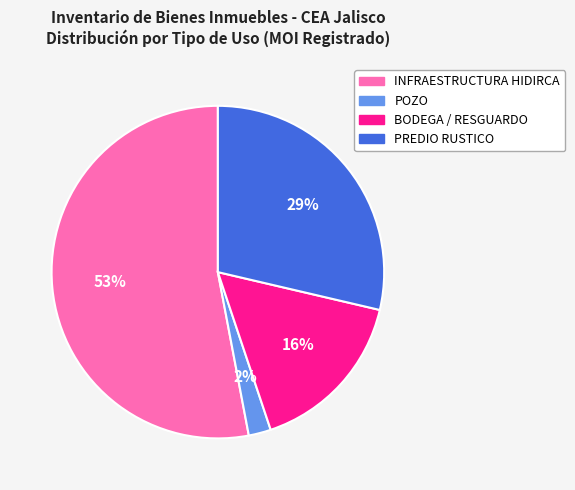

To the nearest percent, what is the average slice percentage?

25%